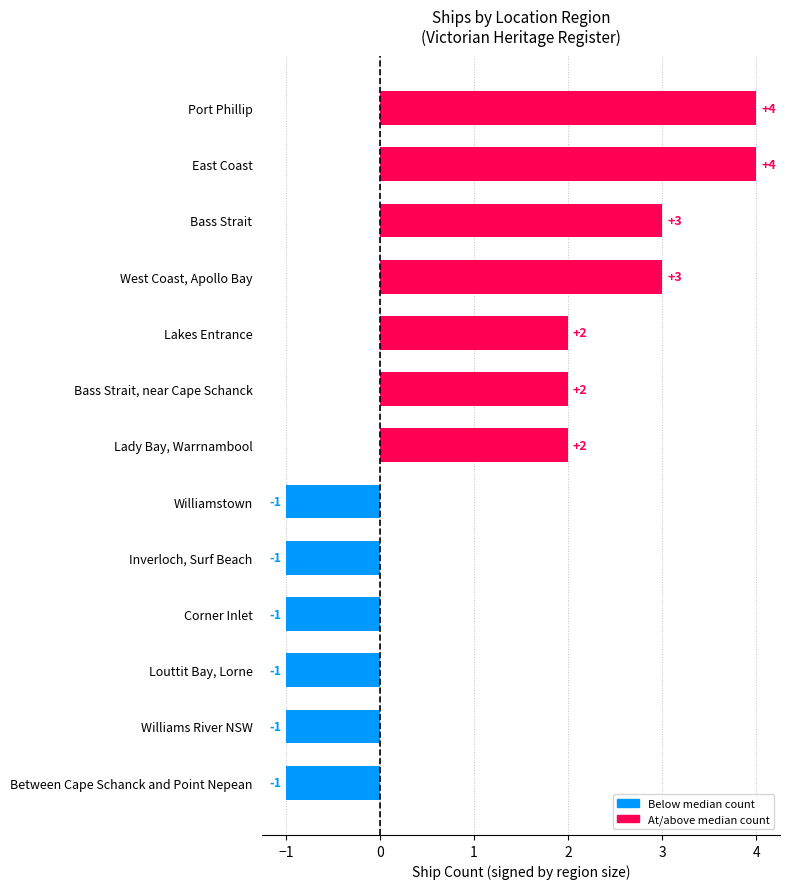

What is the smallest value displayed?

-1